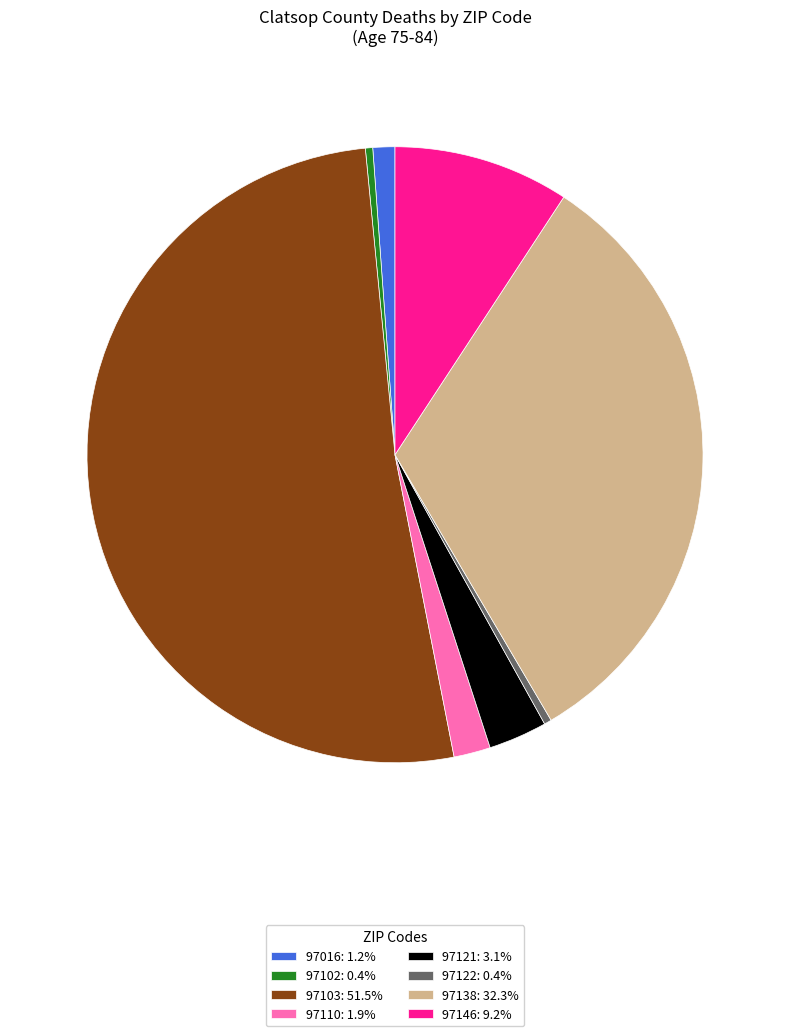

Combined, do 97102: 0.4% and 97016: 1.2% account for over 50%?

No